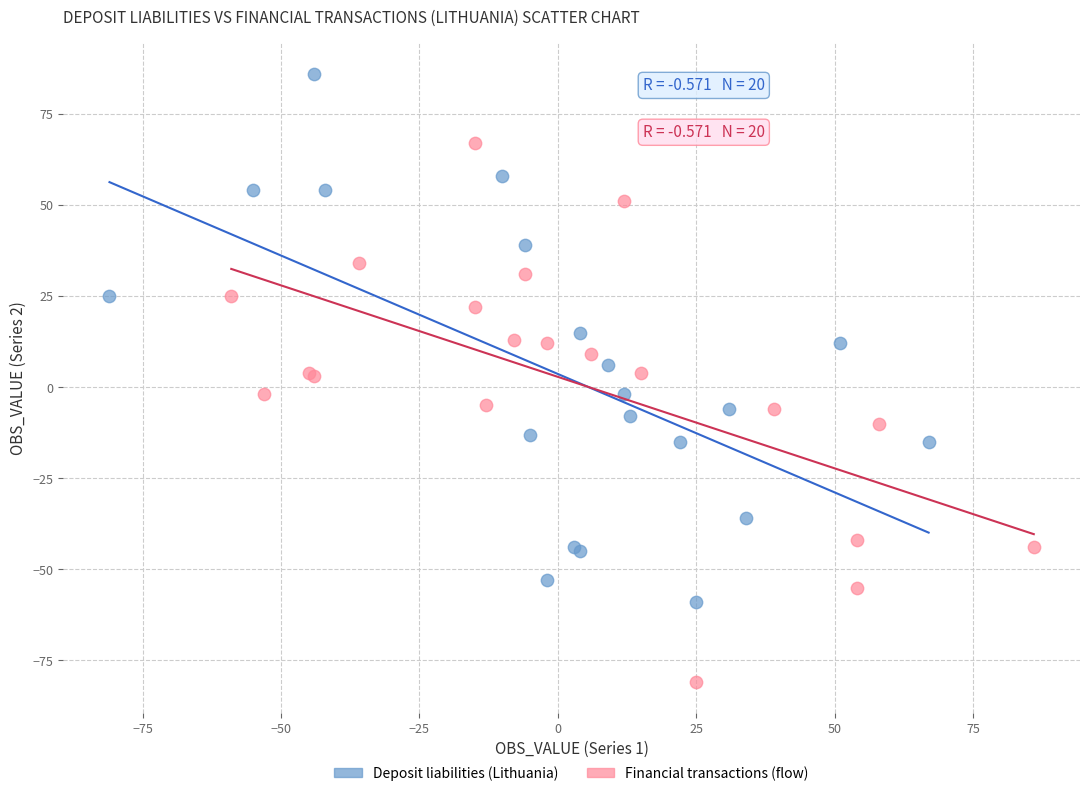

Which series contains the highest Y value?

Deposit liabilities (Lithuania)